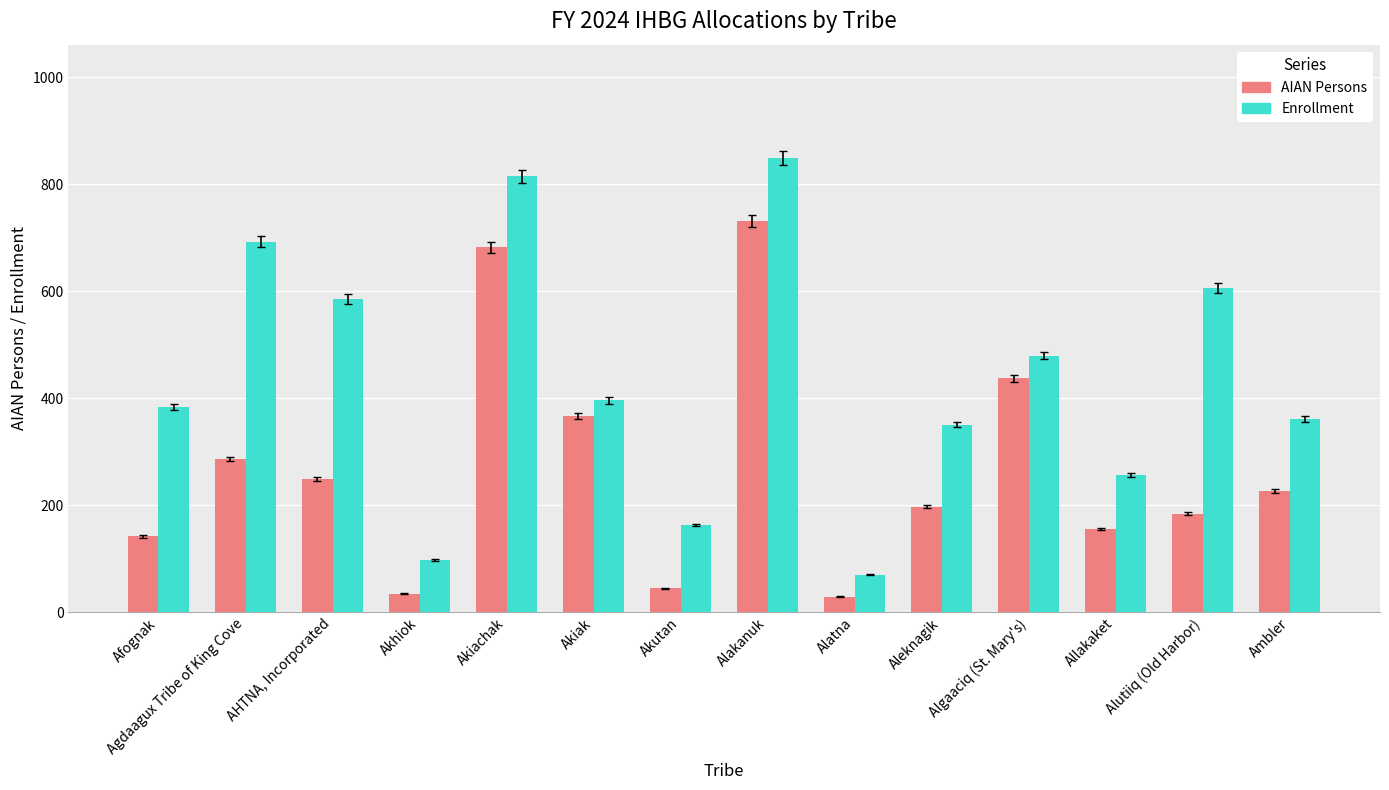

What position from the right is Algaaciq (St. Mary's)?

4